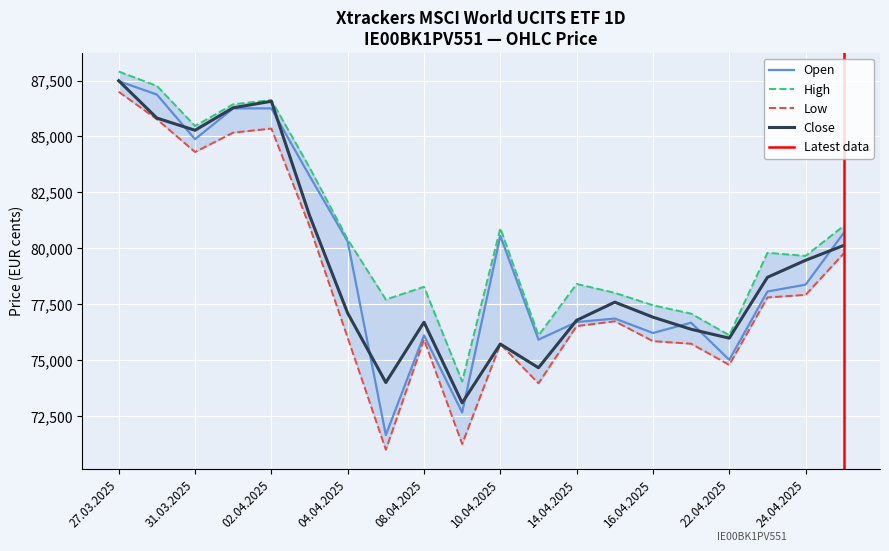

At which category does the chart reach its peak across all series?

27.03.2025